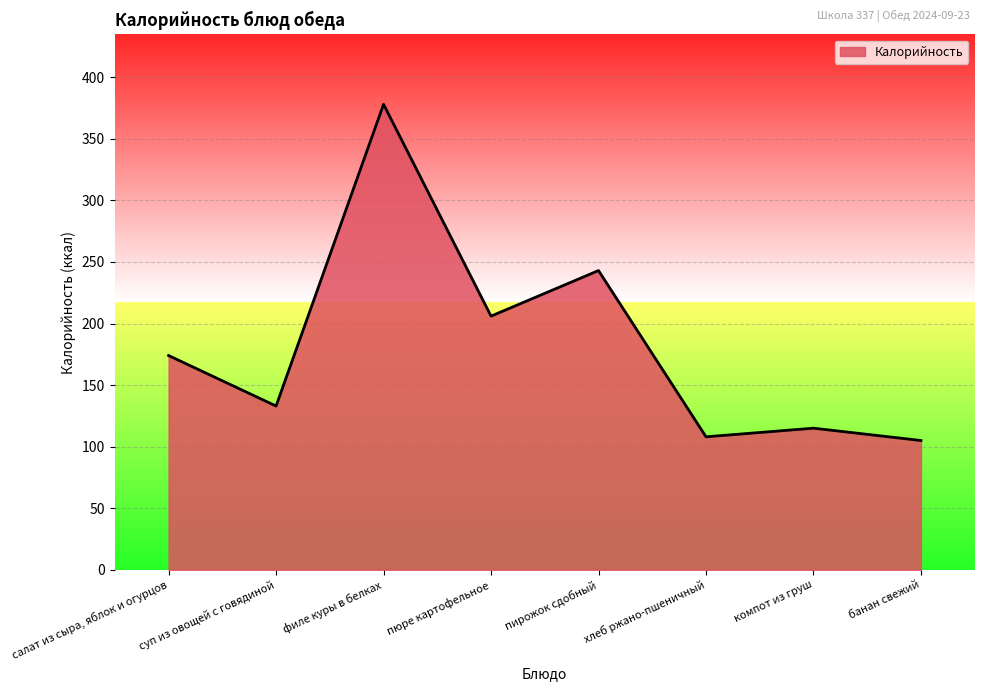

Which has a higher value, хлеб ржано-пшеничный or филе куры в белках?

филе куры в белках